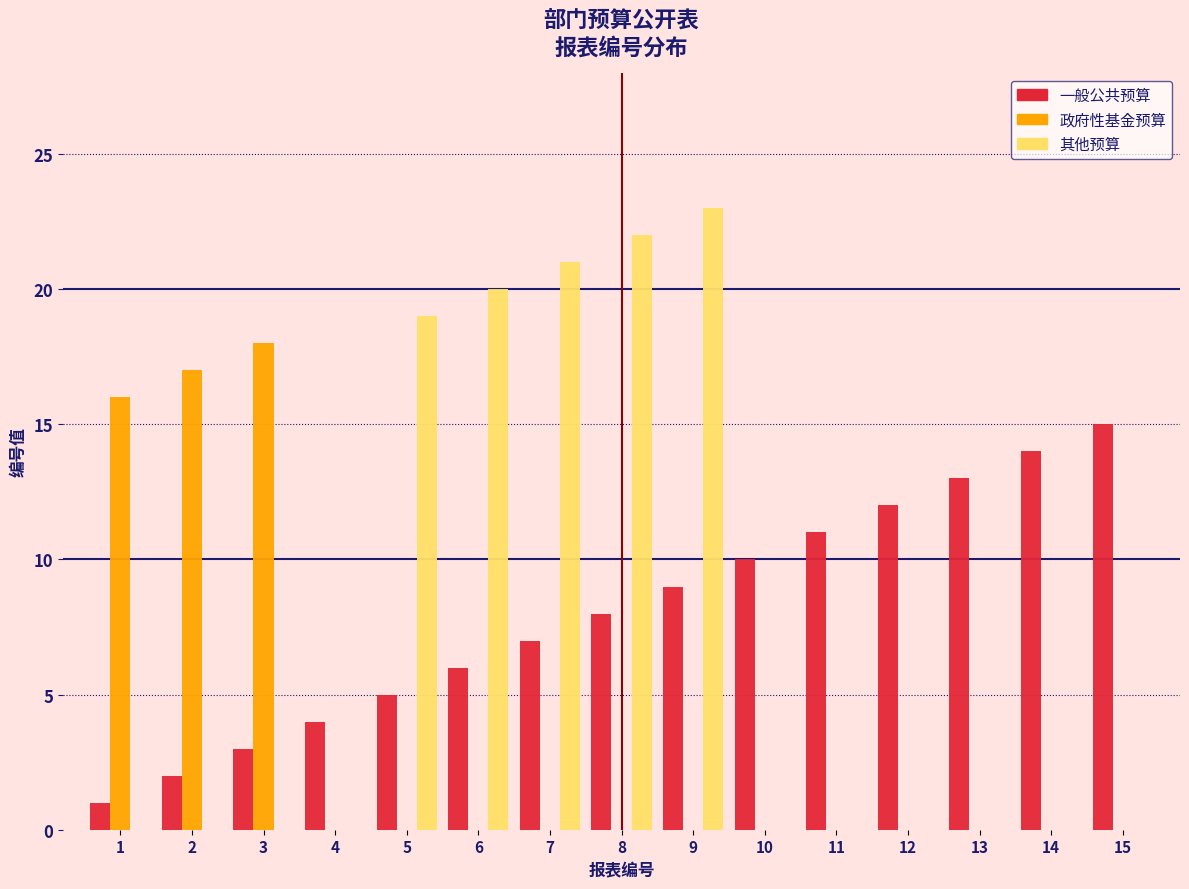

The 其他预算 series shows 0 at 12. True or false?

True